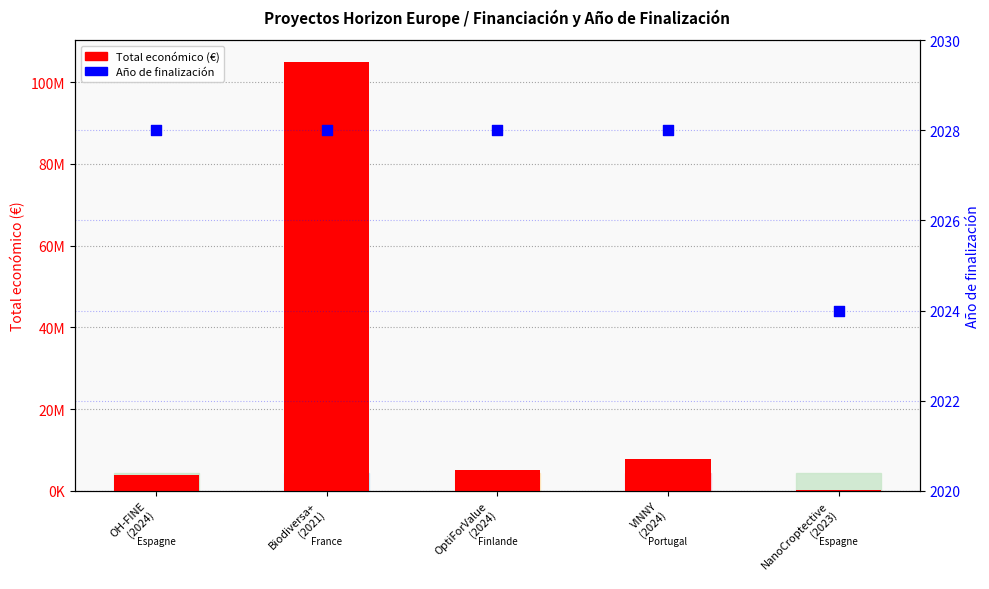

At how many categories does at least one series exceed 84327140?

1